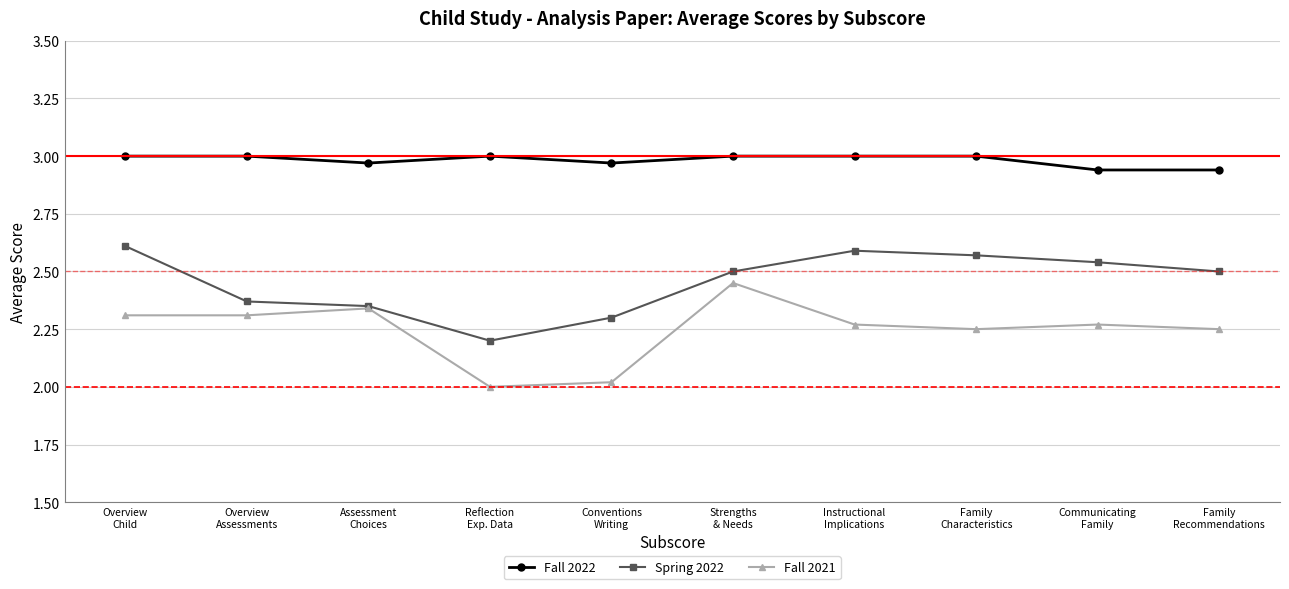

Rank the series by their average value, from lowest to highest.

Fall 2021, Spring 2022, Fall 2022